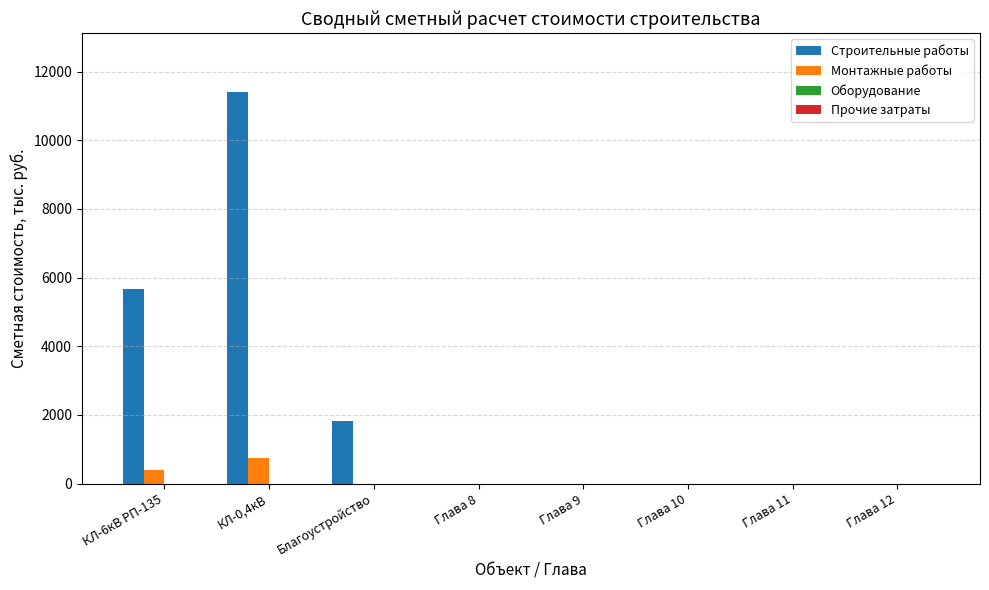

Which series changed the most between КЛ-6кВ РП-135 and Глава 10?

Строительные работы